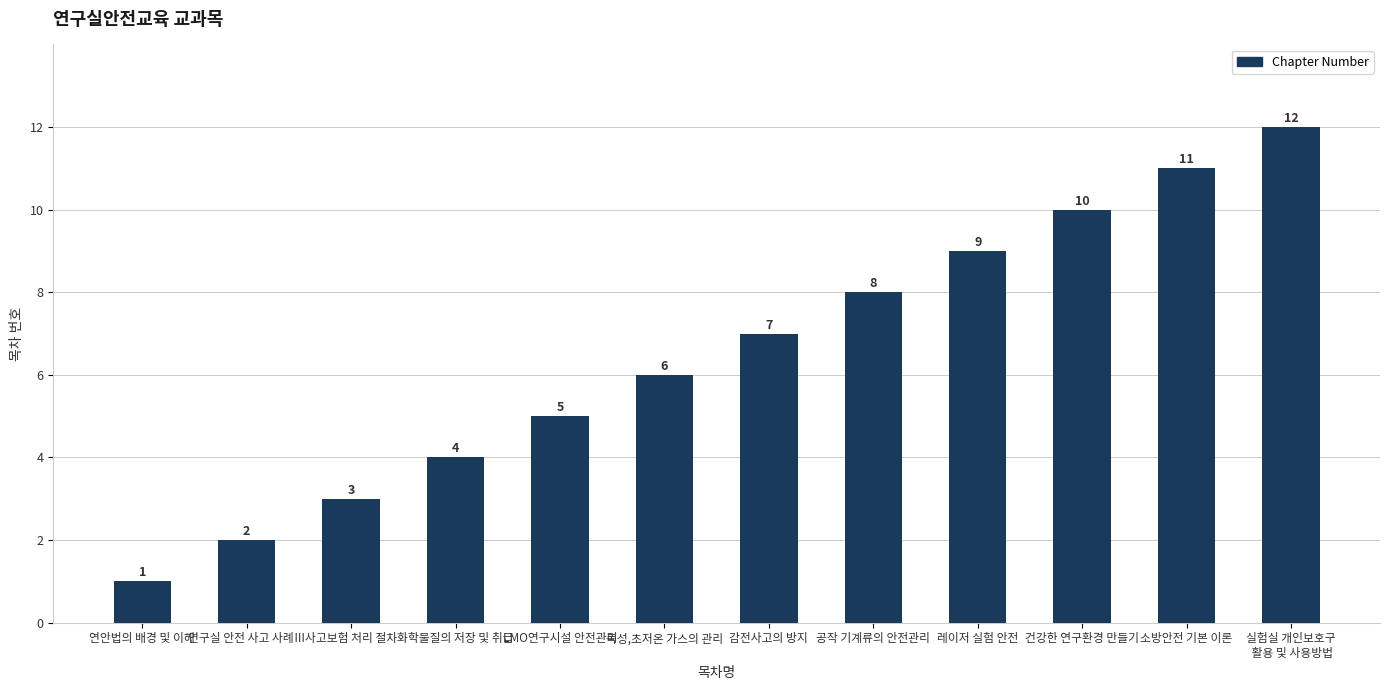

Reading left to right, list all the values displayed in this chart.

연안법의 배경 및 이해=1	연구실 안전 사고 사례Ⅲ=2	사고보험 처리 절차=3	화학물질의 저장 및 취급=4	LMO연구시설 안전관리=5	독성,초저온 가스의 관리=6	감전사고의 방지=7	공작 기계류의 안전관리=8	레이저 실험 안전=9	건강한 연구환경 만들기=10	소방안전 기본 이론=11	실험실 개인보호구
 활용 및 사용방법=12